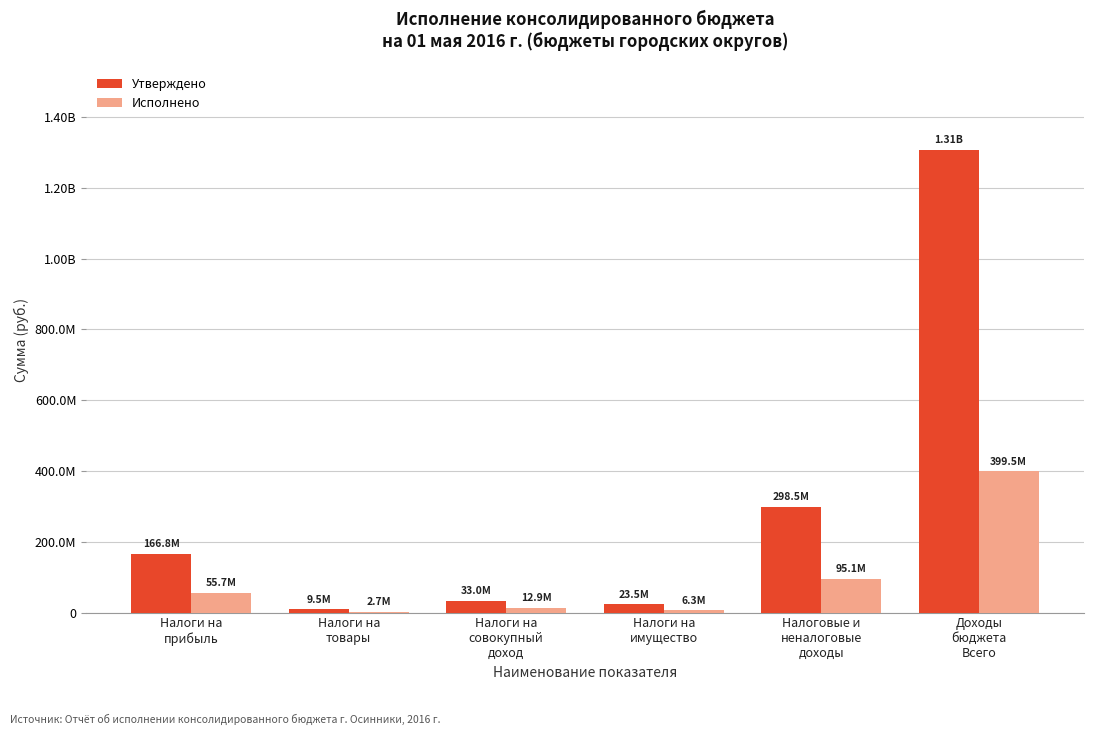

What is the label of the 1st bar from the left?

Налоги на
прибыль